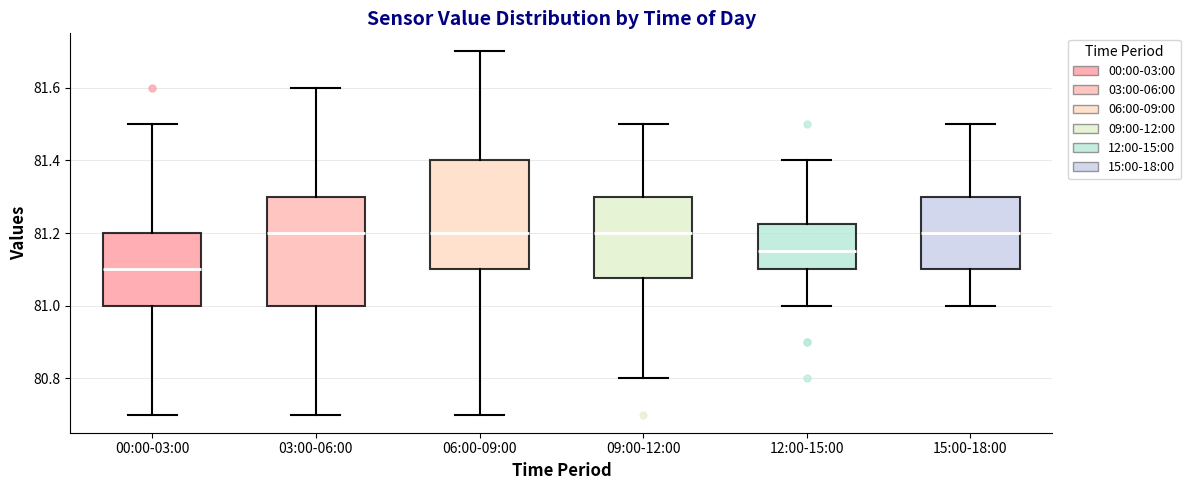

Reading left to right, transcribe this box plot: for each box, give where its median line is, the range the box spans, and where its two whiskers end, as read against the y-axis. The values are not printed on the chart, so give them approximately, as read against the axis.

00:00-03:00: median 81.10, box 81.00 to 81.20, whiskers 80.70 to 81.50
03:00-06:00: median 81.20, box 81.00 to 81.30, whiskers 80.70 to 81.60
06:00-09:00: median 81.20, box 81.10 to 81.40, whiskers 80.70 to 81.70
09:00-12:00: median 81.20, box 81.08 to 81.30, whiskers 80.80 to 81.50
12:00-15:00: median 81.16, box 81.10 to 81.22, whiskers 81.00 to 81.40
15:00-18:00: median 81.20, box 81.10 to 81.30, whiskers 81.00 to 81.50